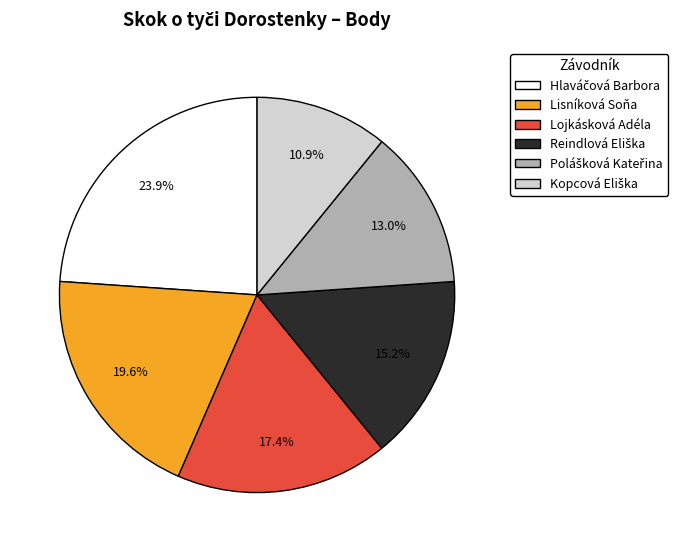

Does Lojkásková Adéla represent more than half of the total?

No